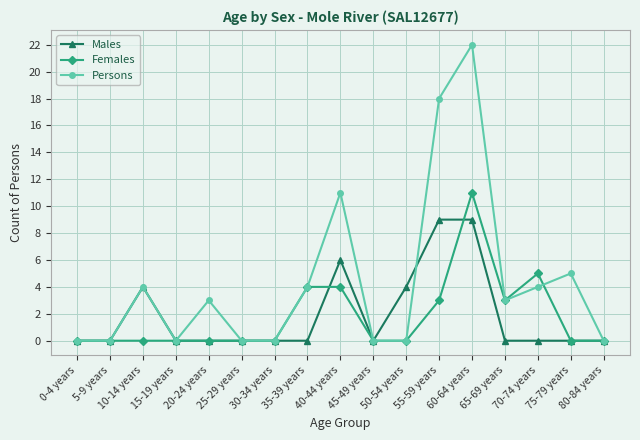

Is it true that Males equals 1 at 40-44 years?

False